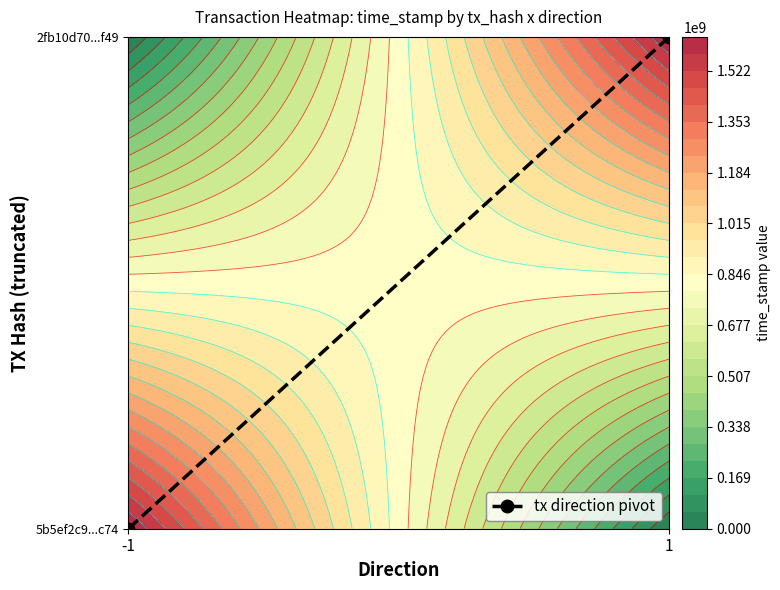

Count the values in the range 0 to 1.

2